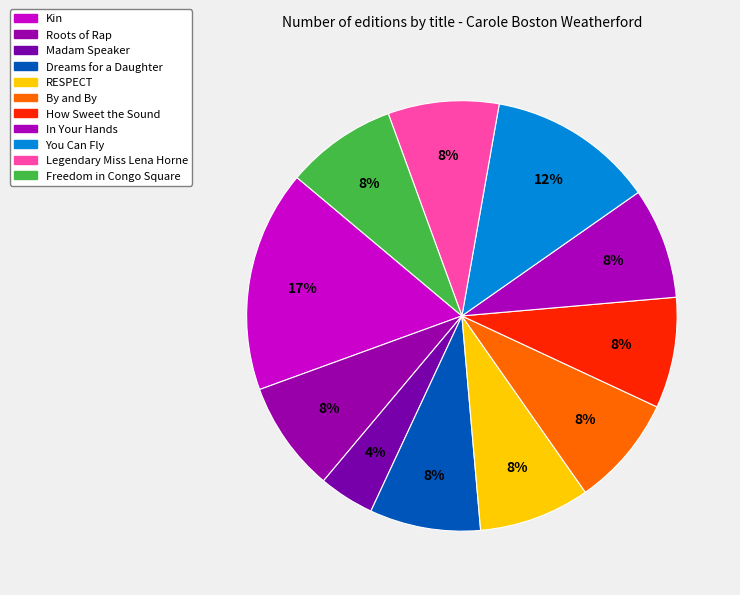

What is the largest slice in the pie chart?

Kin